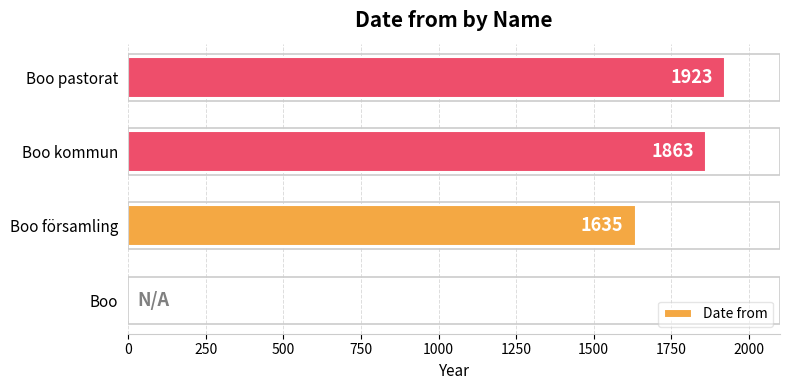

What is the sum of the values at Boo kommun and Boo?

1863